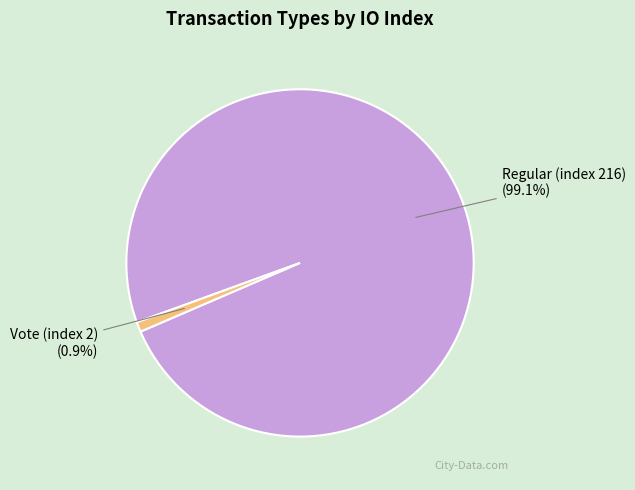

True or false: Regular (index 216) accounts for 89% of the total.

False